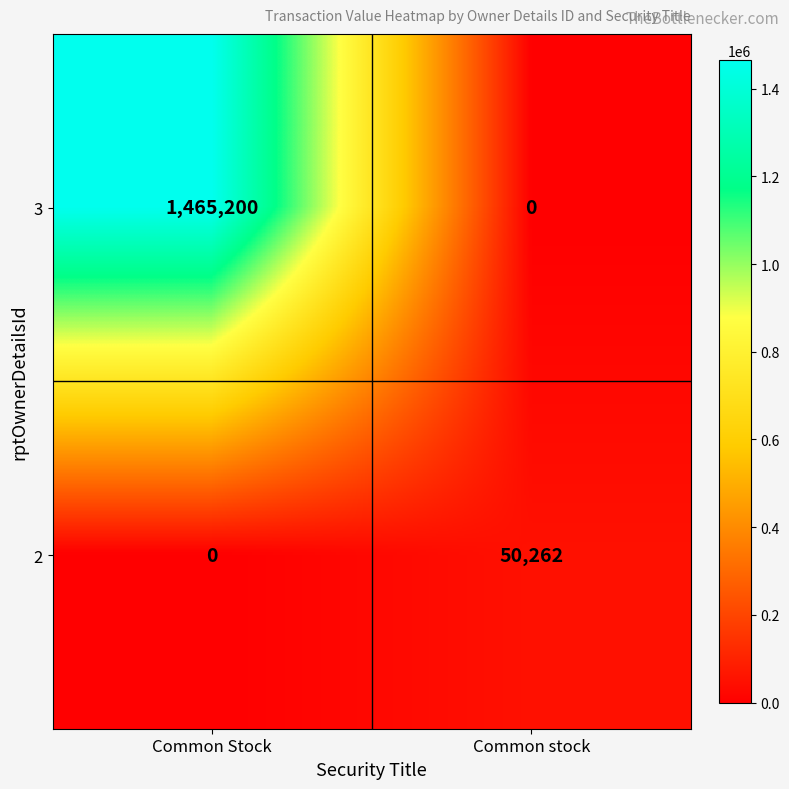

The value of 2 at Common Stock is 0. True or false?

True